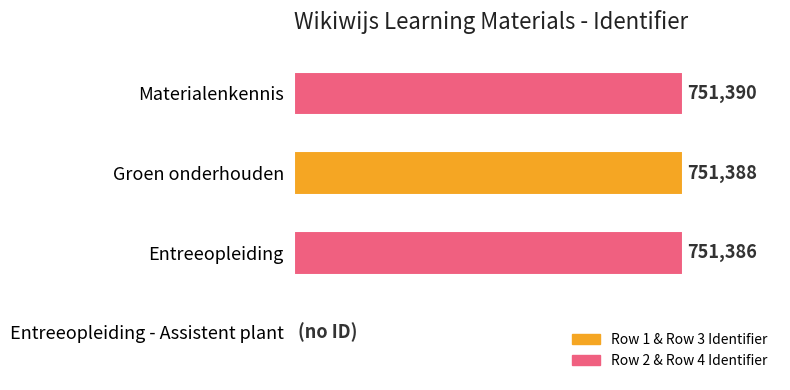

Between Entreeopleiding - Assistent plant and Materialenkennis, which is larger?

Materialenkennis